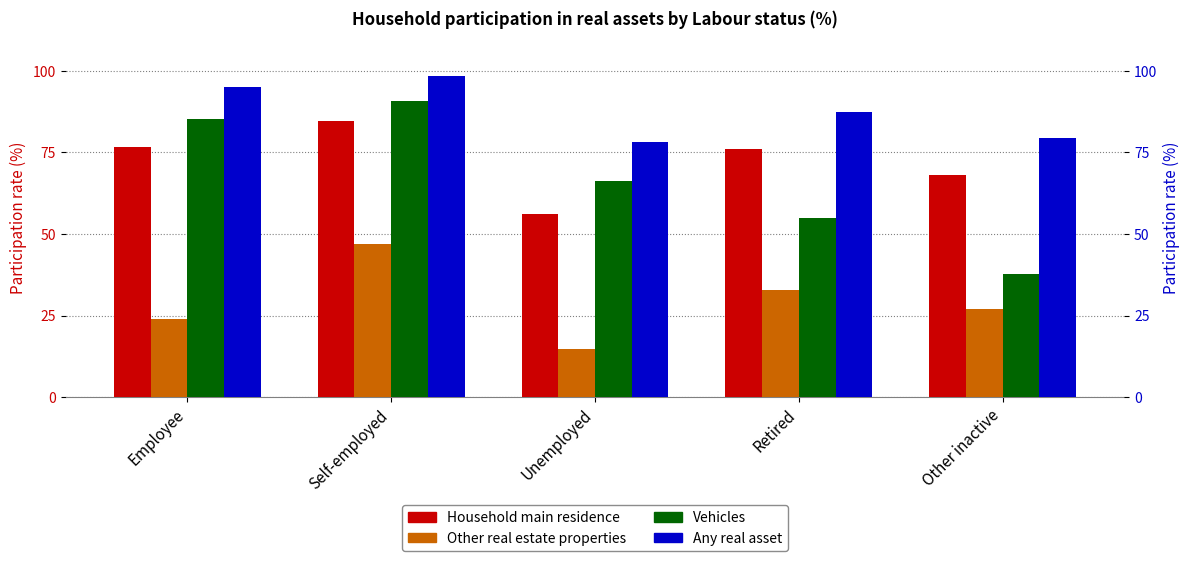

What is the sum of the Any real asset values at Retired and Self-employed?

185.9